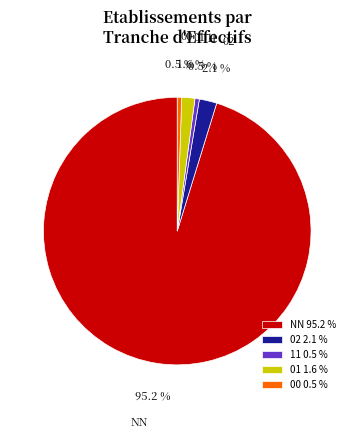

Which slice is the largest?

NN